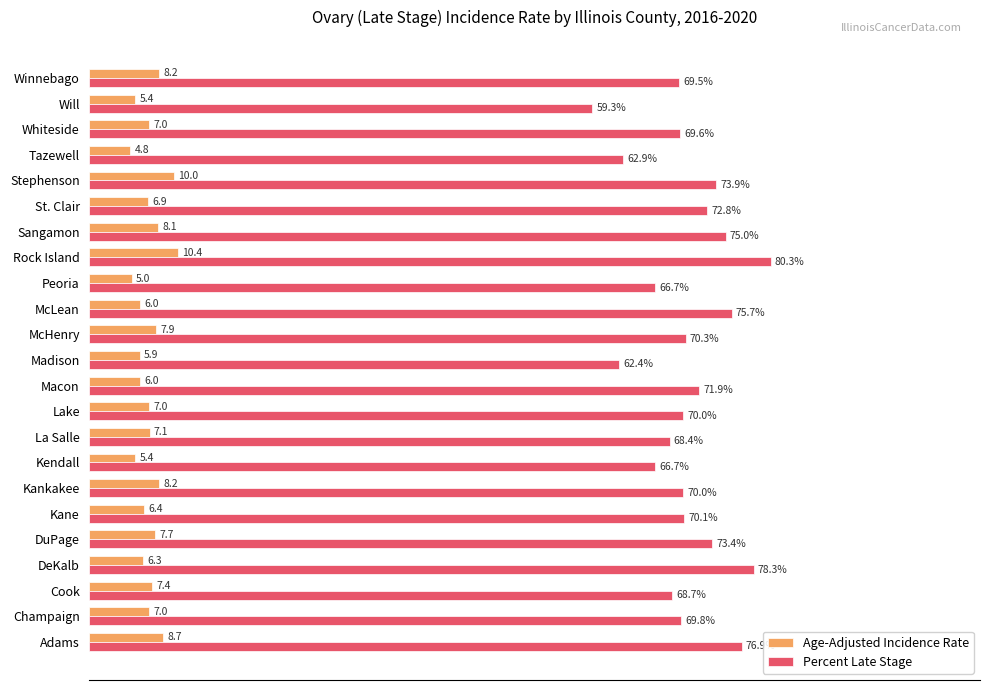

Which label corresponds to the largest value in the chart?

Rock Island